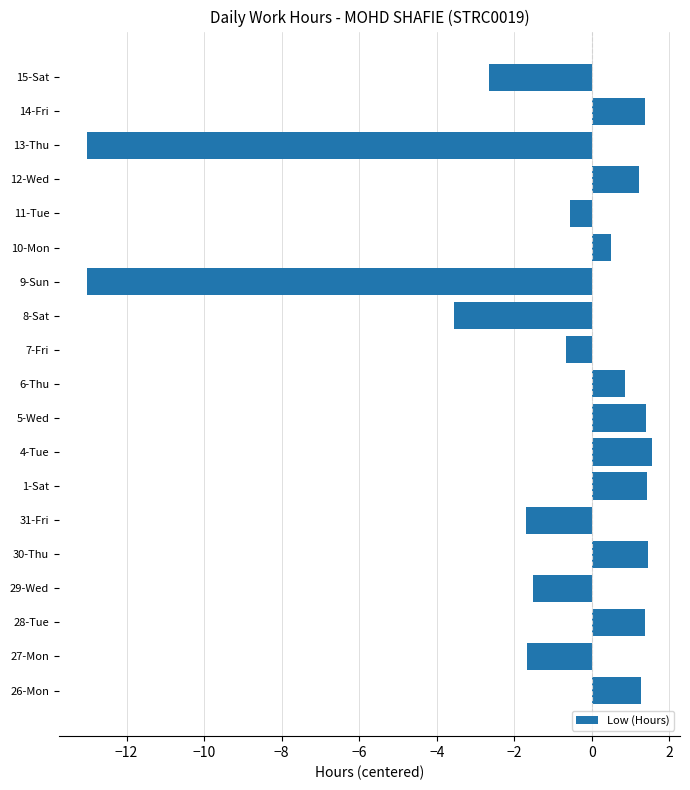

Are the bars horizontal?

Yes